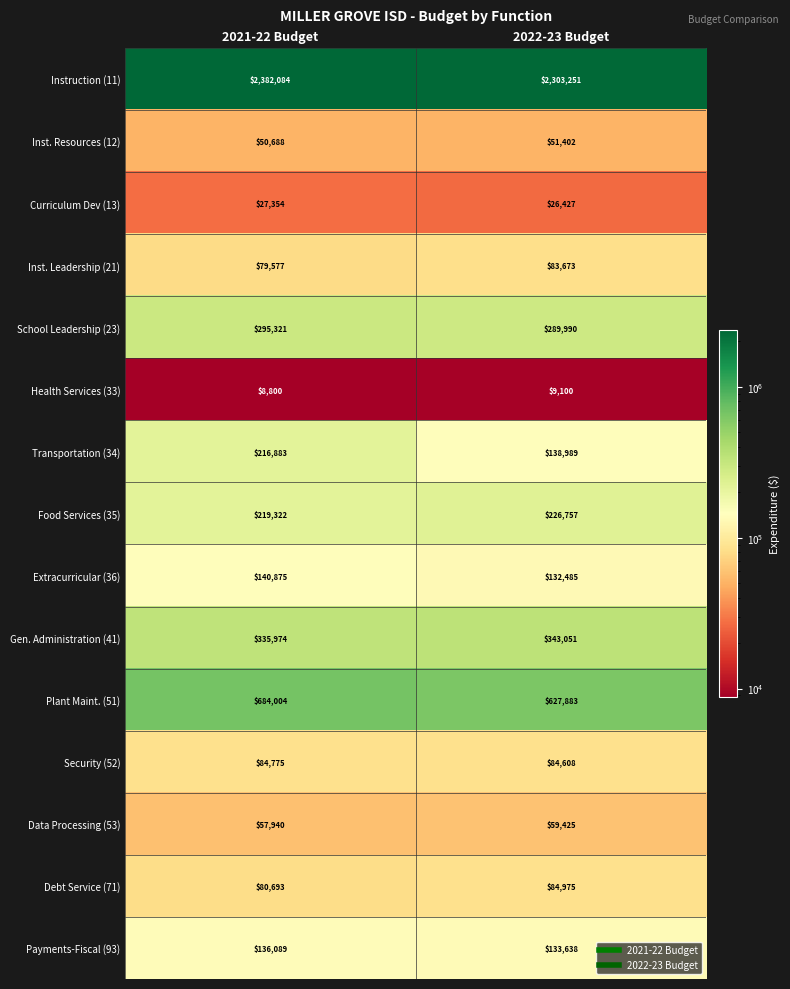

How many distinct data groups are displayed?

15